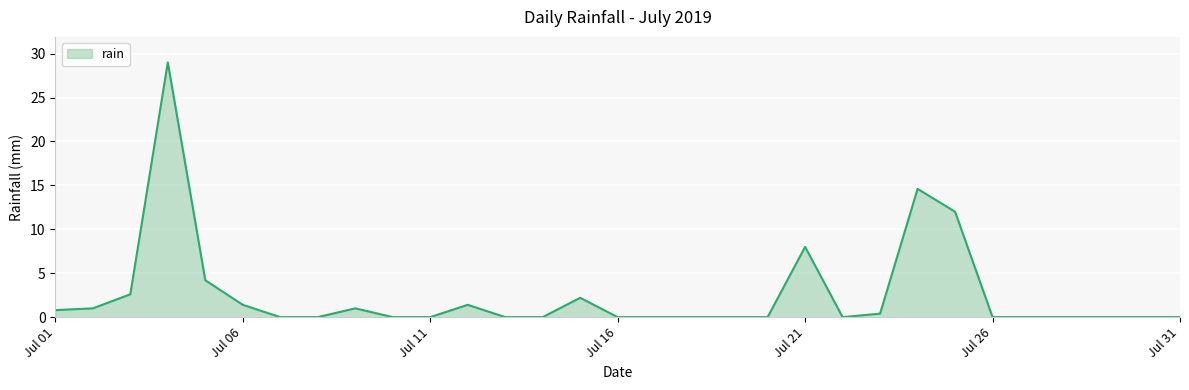

What is the greatest value displayed?

29.0